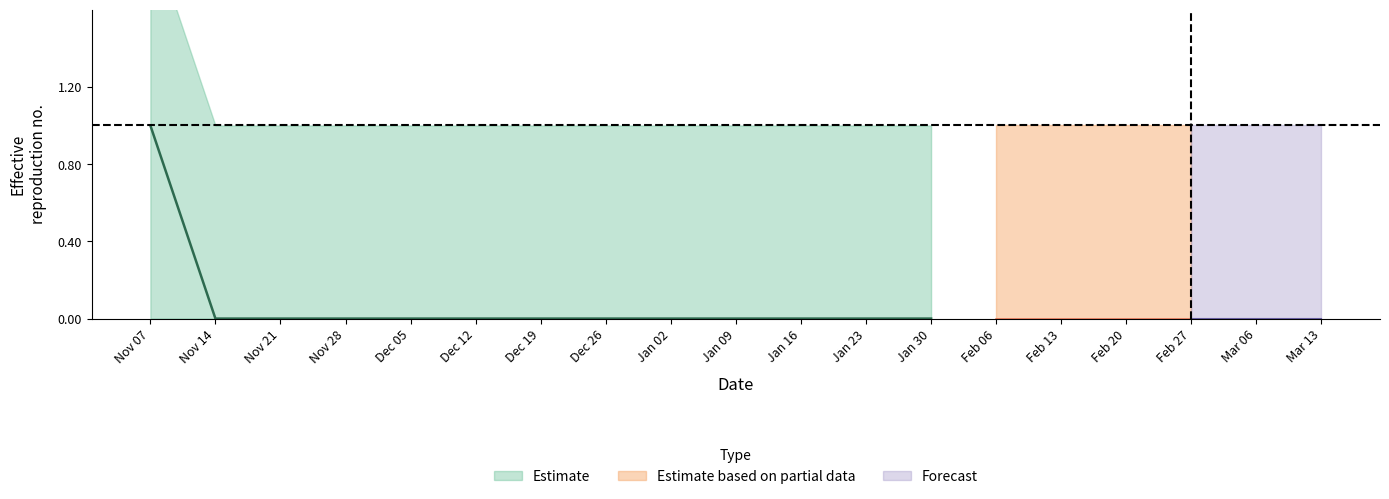

Is the value of I0015852A_lower at 2023-01-30 greater than the value of I0015852A_upper at 2022-12-26?

No